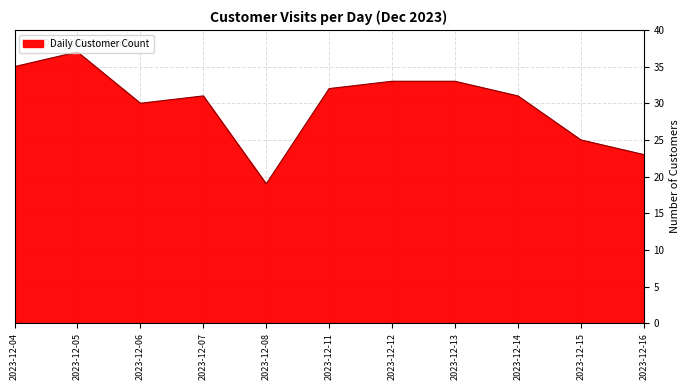

What is the difference between the maximum and minimum values?

18